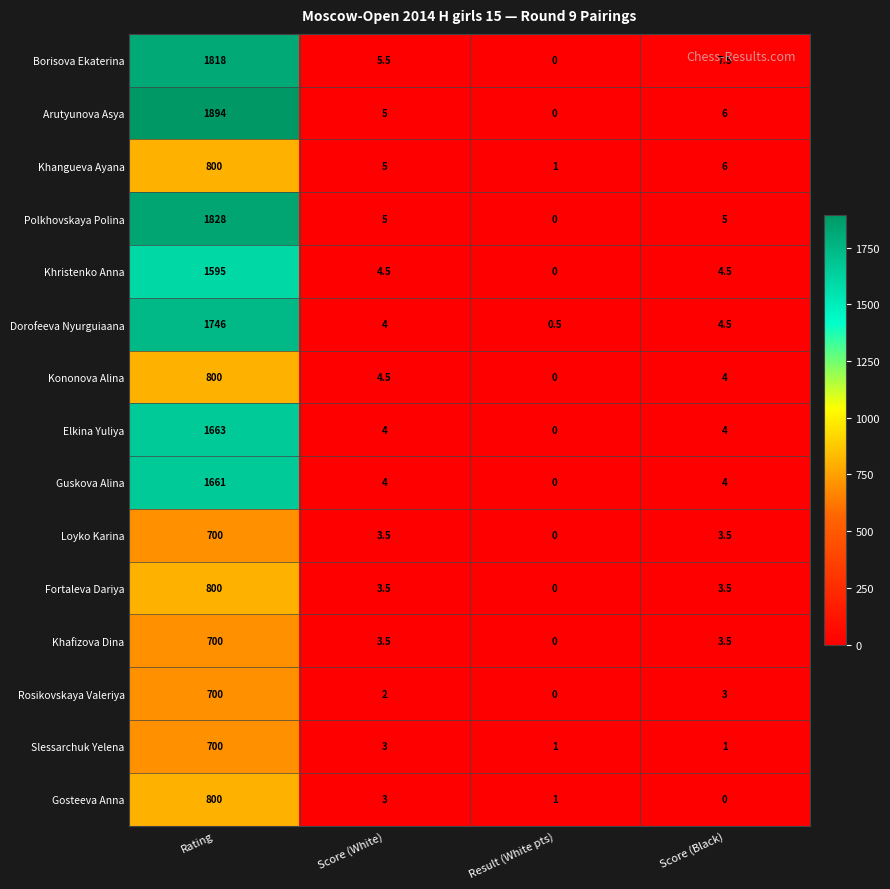

At which category is the sum across all series the highest?

Rating